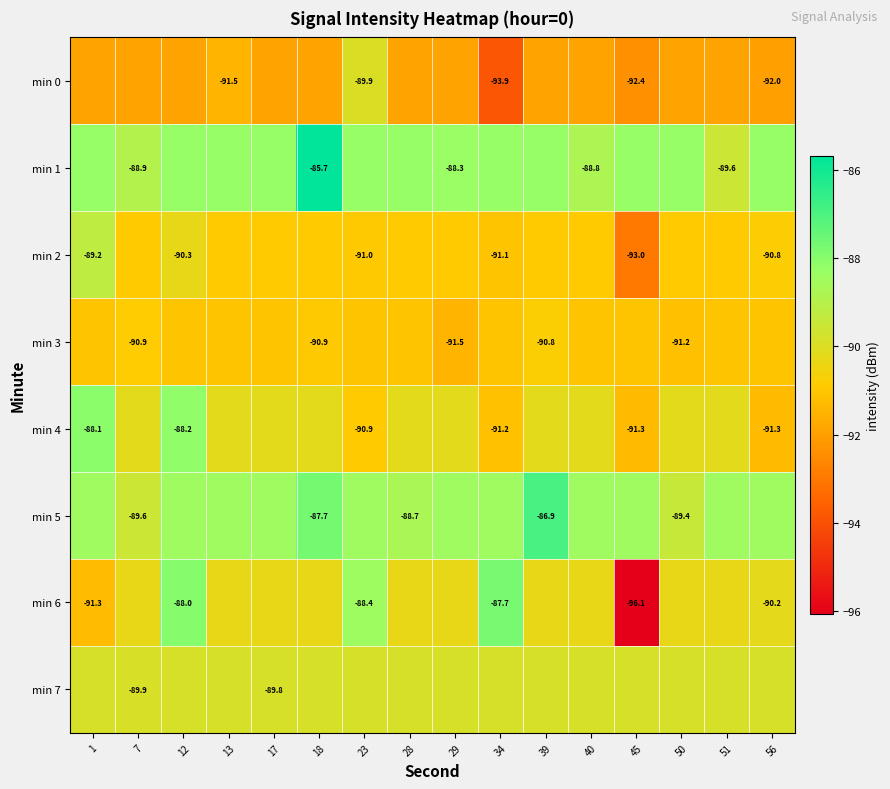

What is the smallest value displayed?

-96.1